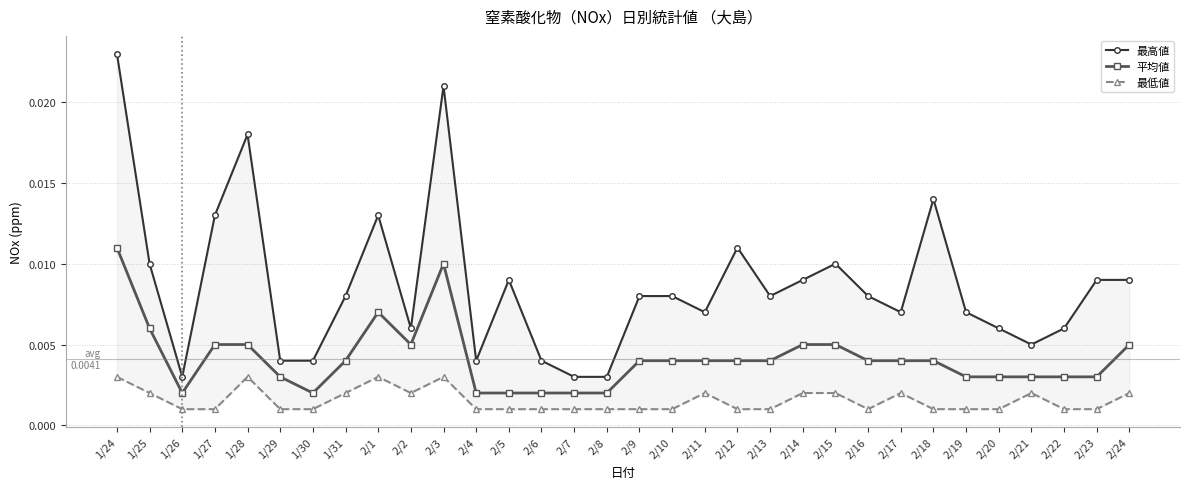

At how many categories does at least one series exceed 0?

32